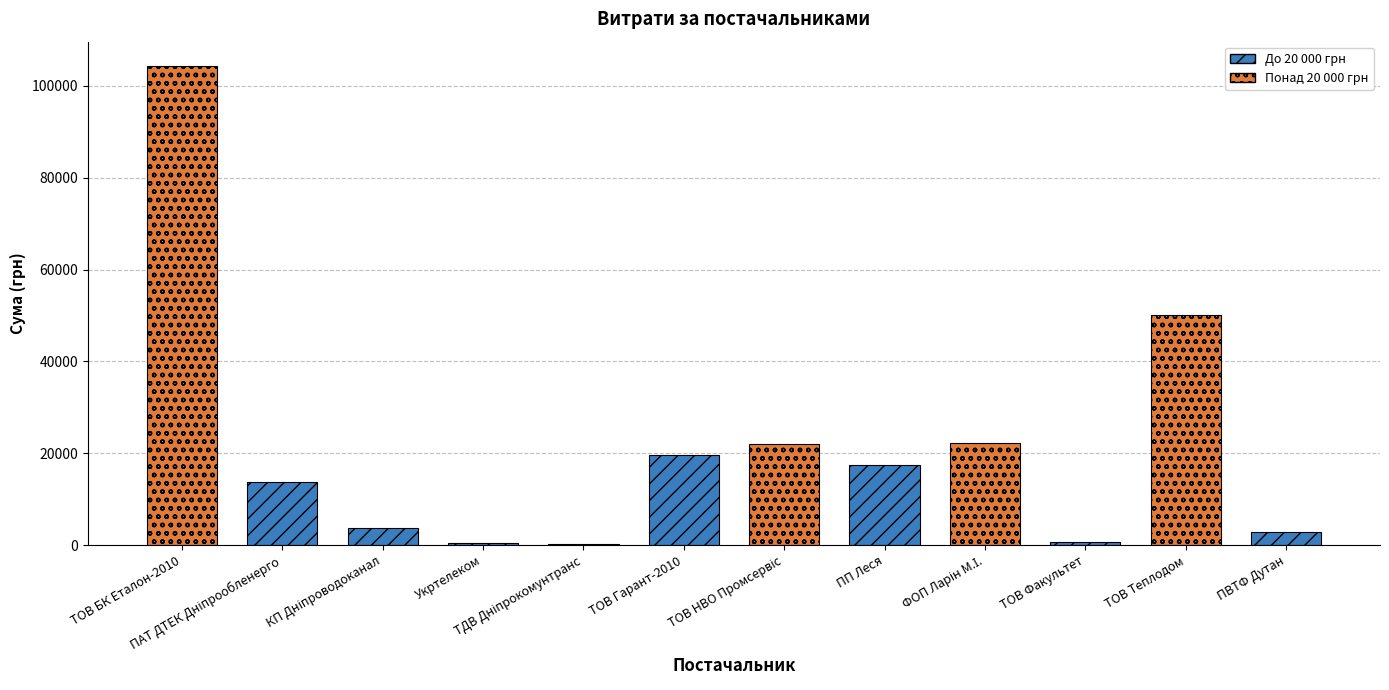

Rank the categories by value from highest to lowest.

ТОВ БК Еталон-2010, ТОВ Теплодом, ФОП Ларін М.І., ТОВ НВО Промсервіс, ТОВ Гарант-2010, ПП Леся, ПАТ ДТЕК Дніпрообленерго, КП Дніпроводоканал, ПВТФ Дутан, ТОВ Факультет, Укртелеком, ТДВ Дніпрокомунтранс